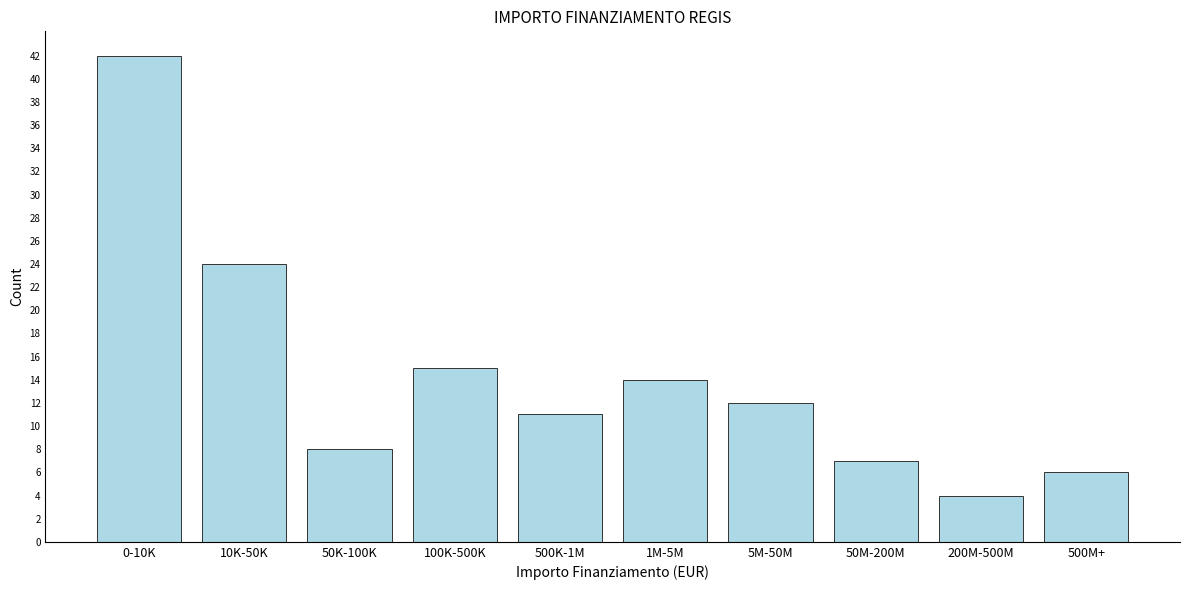

Reading left to right, list all the values displayed in this chart.

42	24	8	15	11	14	12	7	4	6